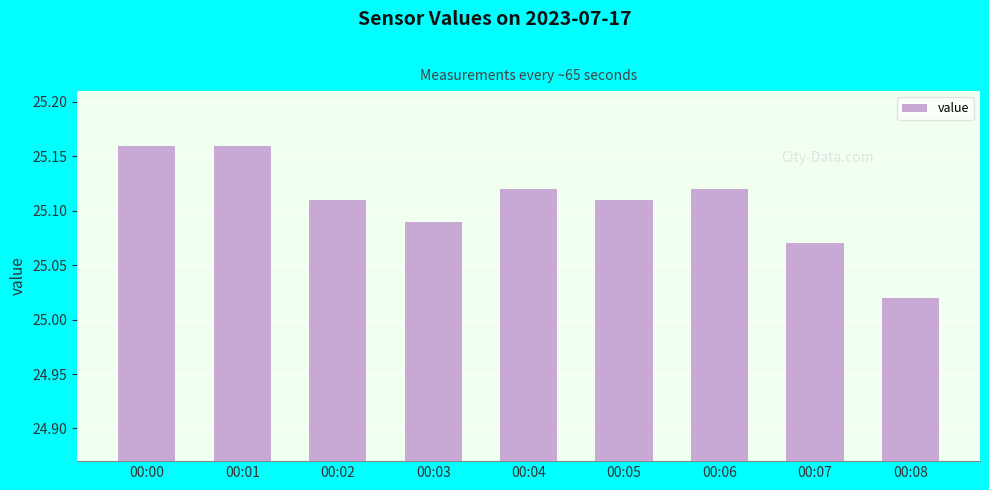

How many values are between 25 and 26?

9